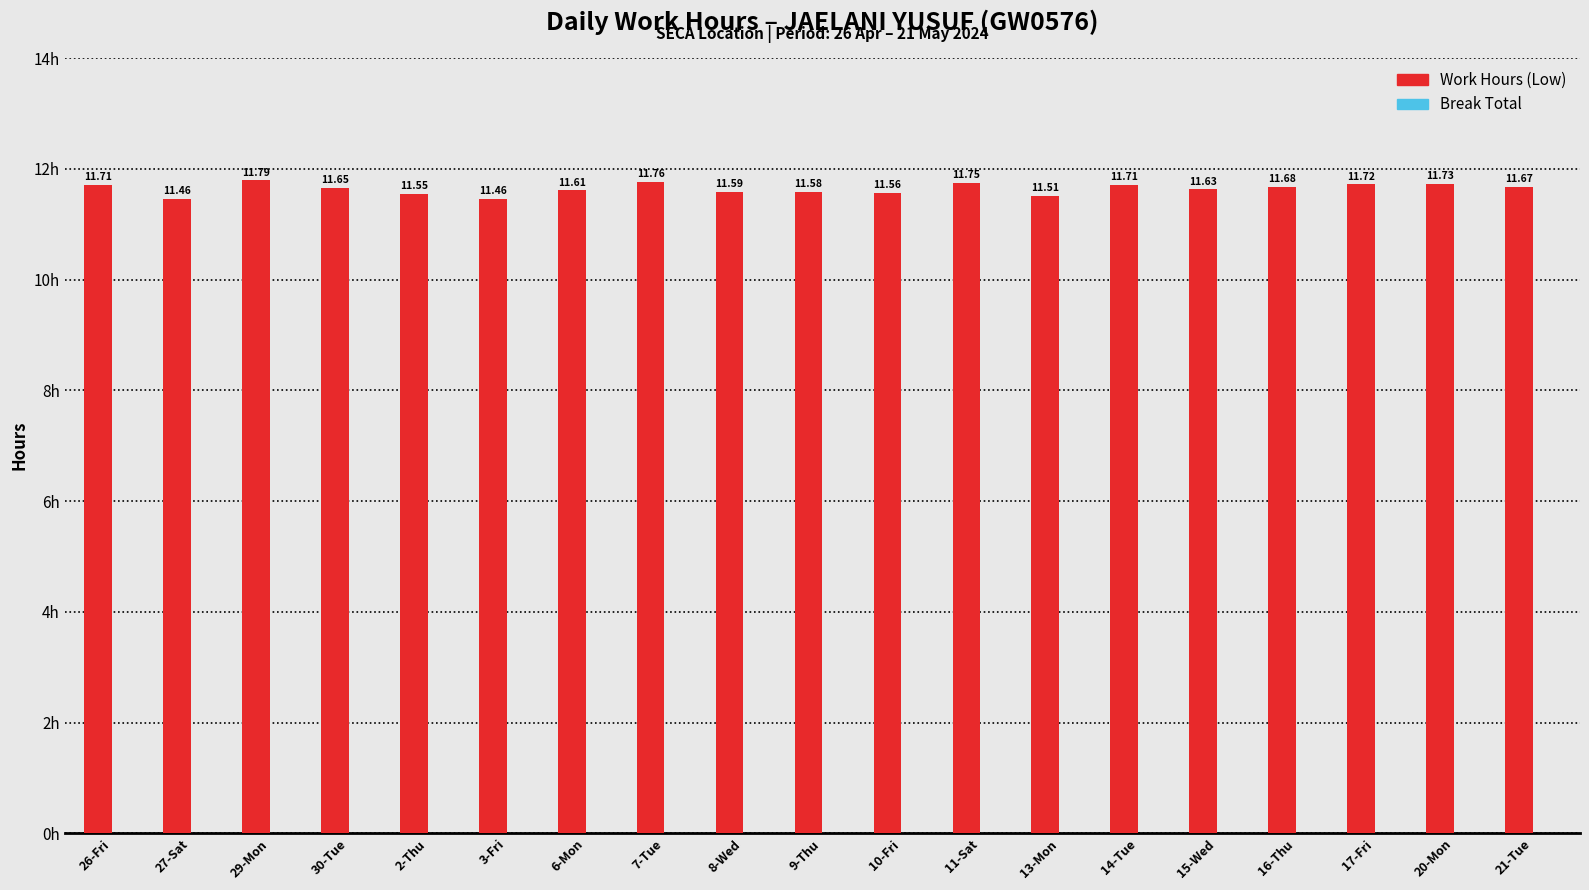

Does the chart contain stacked bars?

No